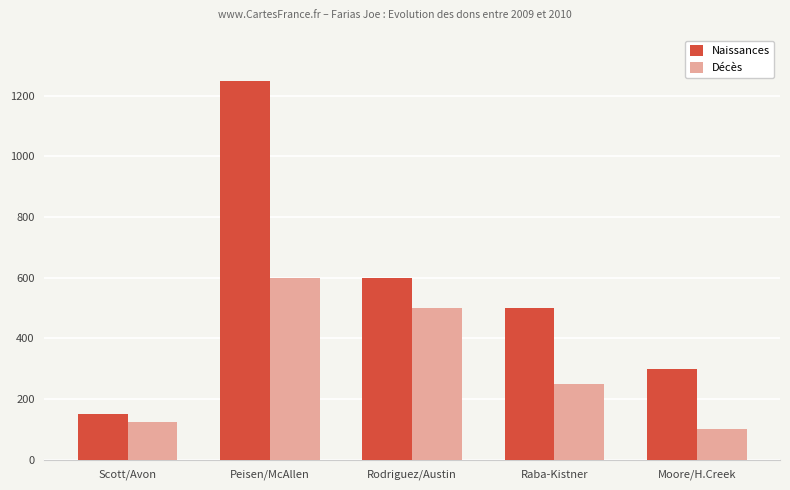

How many categories are shown in the chart?

5